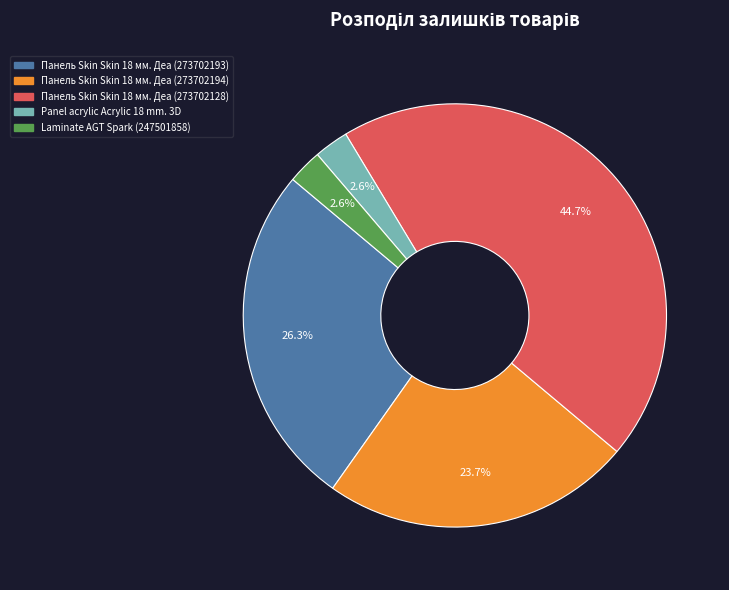

Does any single category account for the majority?

No